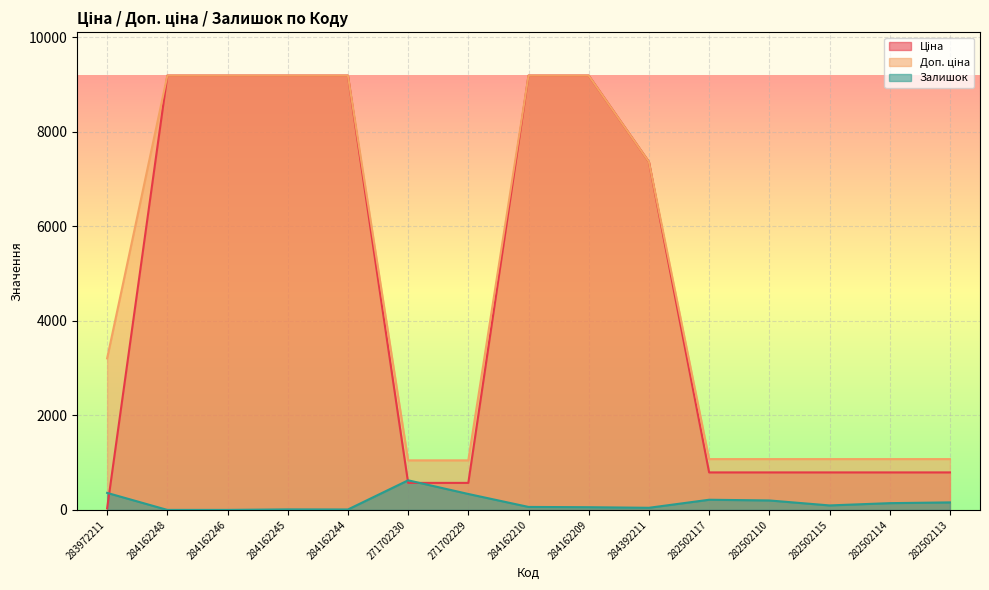

Is it true that Доп. ціна equals 453.7 at 282502113?

False